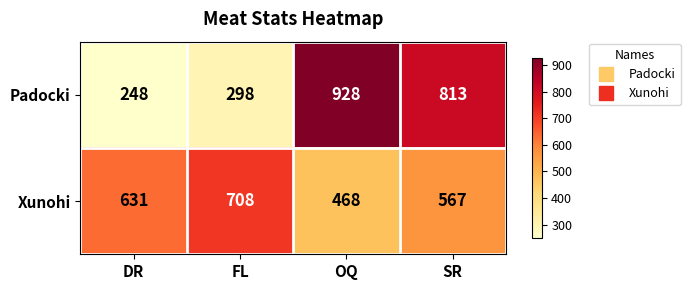

Which series has the largest total across all categories?

Xunohi